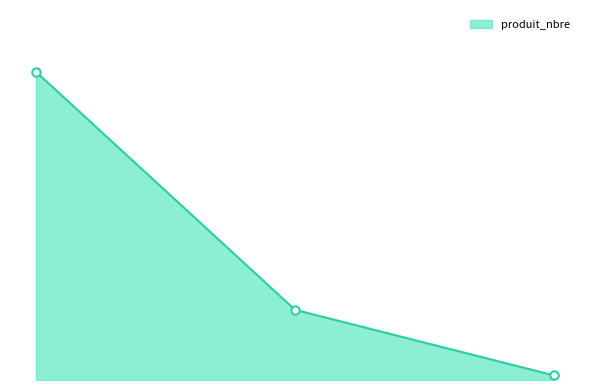

Reading right to left, list all the values displayed in this chart.

6	92	404